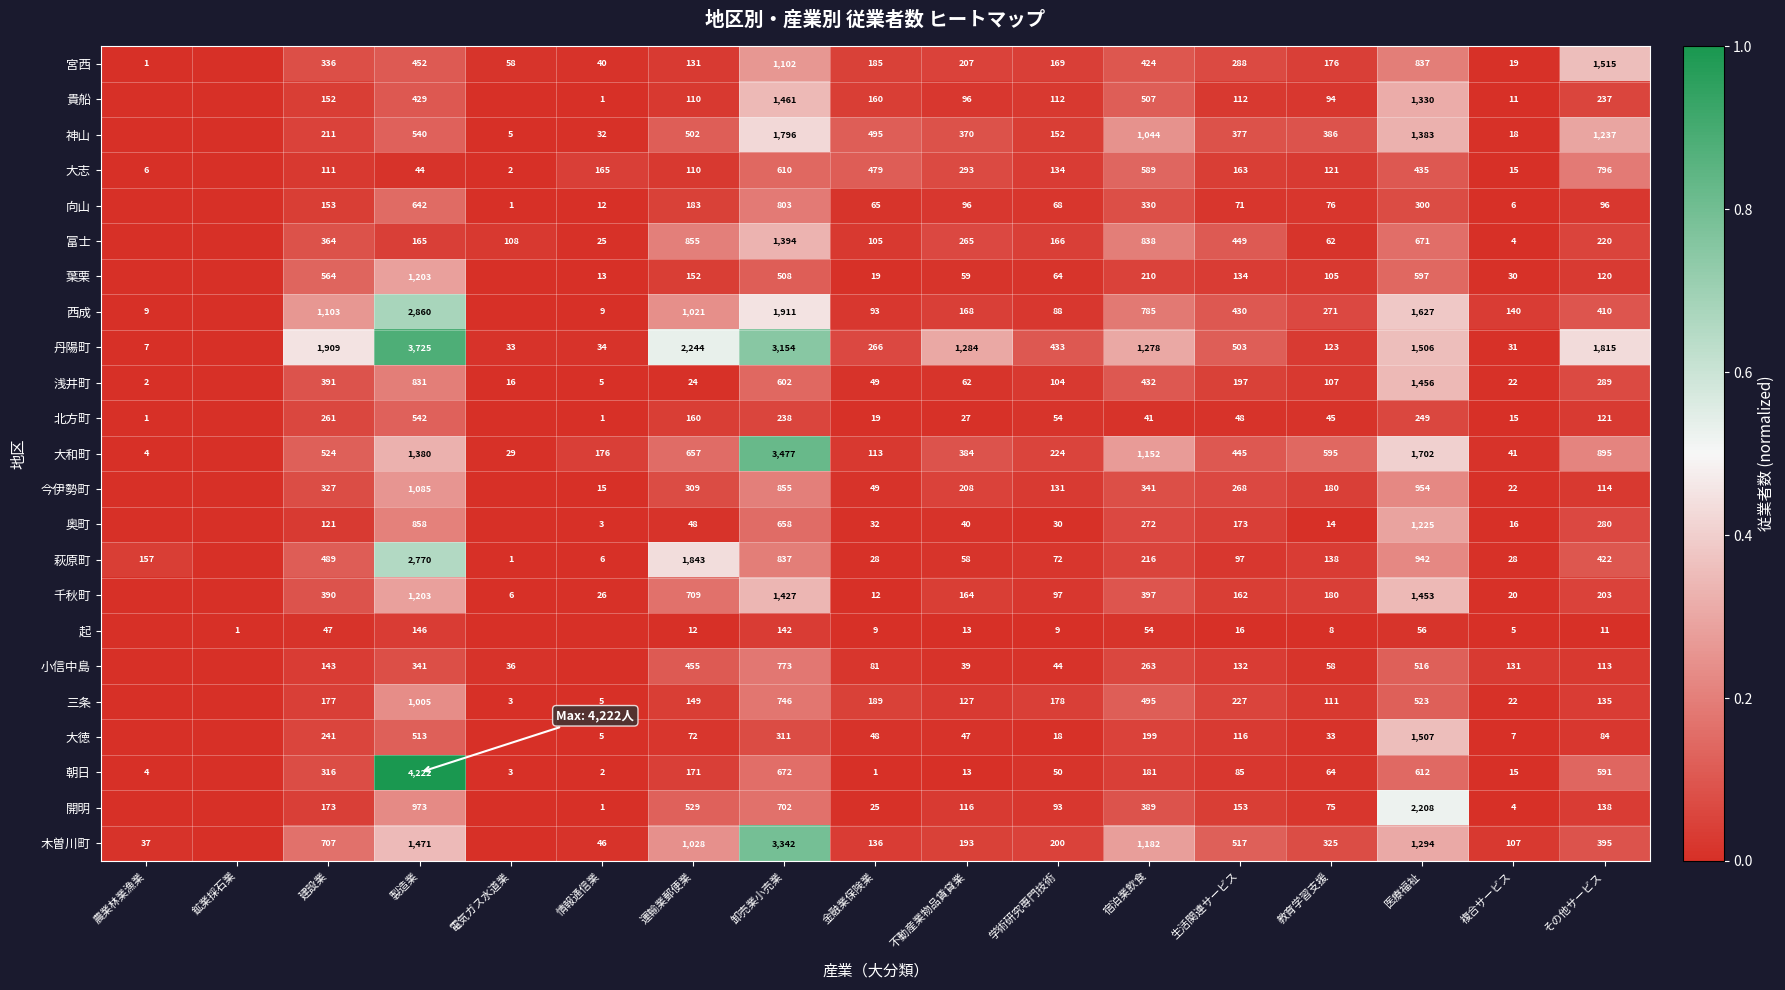

True or false: 三条 has a value of 318 at 生活関連サービス.

False